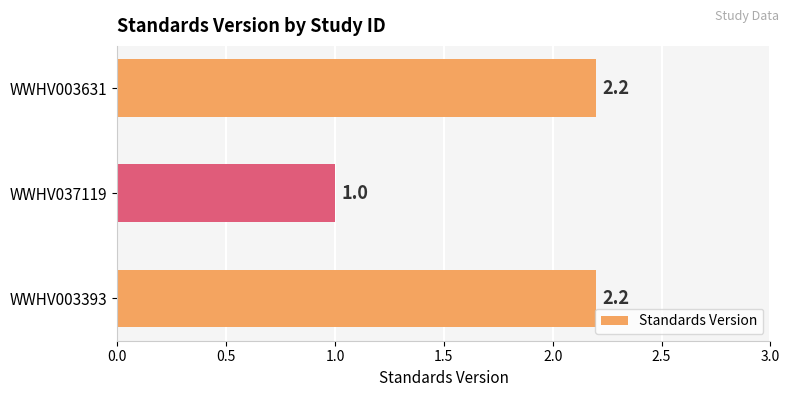

Reading bottom to top, transcribe all the data shown in this chart.

WWHV003393=2.2	WWHV037119=1.0	WWHV003631=2.2